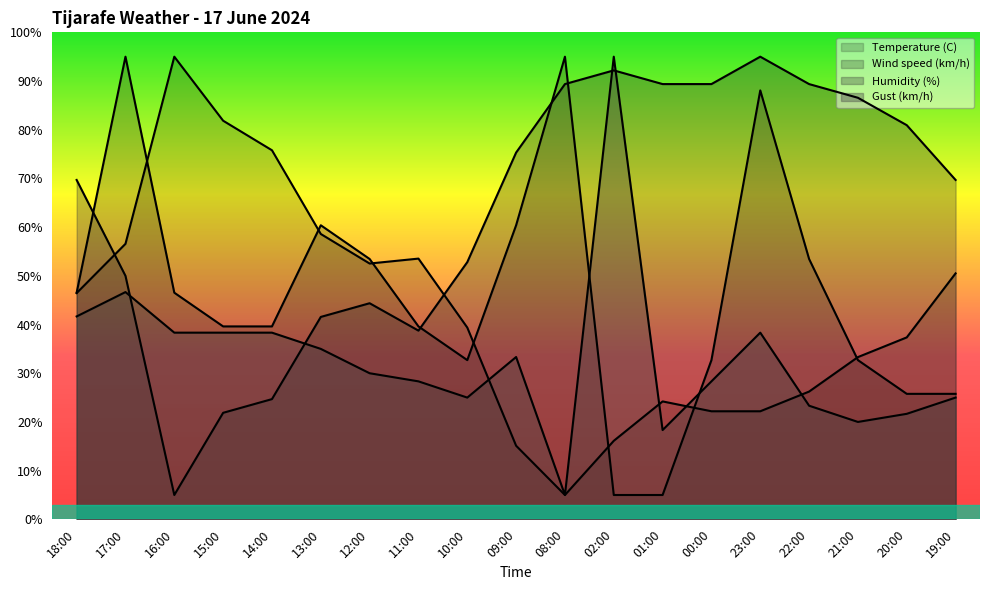

Reading right to left, extract all data points from this chart.

Temperature (C): 19:00=50.5	20:00=37.4	21:00=33.3	22:00=26.2	23:00=22.2	00:00=22.2	01:00=24.2	02:00=16.1	08:00=5.0	09:00=15.1	10:00=39.4	11:00=53.5	12:00=52.5	13:00=58.6	14:00=75.8	15:00=81.9	16:00=95.0	17:00=56.6	18:00=46.5
Wind speed (km/h): 19:00=25.8	20:00=25.8	21:00=32.7	22:00=53.5	23:00=88.1	00:00=32.7	01:00=5.0	02:00=5.0	08:00=95.0	09:00=60.4	10:00=32.7	11:00=39.6	12:00=53.5	13:00=60.4	14:00=39.6	15:00=39.6	16:00=46.5	17:00=95.0	18:00=46.5
Humidity (%): 19:00=69.7	20:00=80.9	21:00=86.6	22:00=89.4	23:00=95.0	00:00=89.4	01:00=89.4	02:00=92.2	08:00=89.4	09:00=75.3	10:00=52.8	11:00=38.8	12:00=44.4	13:00=41.6	14:00=24.7	15:00=21.9	16:00=5.0	17:00=50.0	18:00=69.7
Gust (km/h): 19:00=25.0	20:00=21.7	21:00=20.0	22:00=23.3	23:00=38.3	00:00=28.3	01:00=18.3	02:00=95.0	08:00=5.0	09:00=33.3	10:00=25.0	11:00=28.3	12:00=30.0	13:00=35.0	14:00=38.3	15:00=38.3	16:00=38.3	17:00=46.7	18:00=41.7